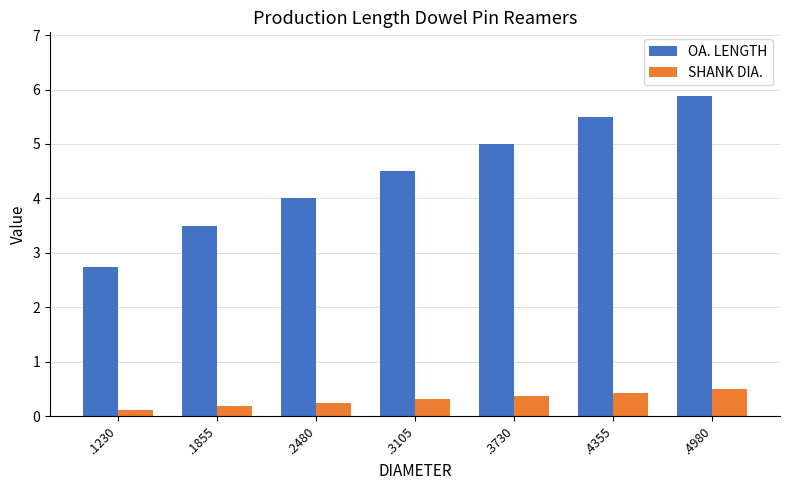

Reading left to right, what are all the values shown in this chart?

OA. LENGTH: .1230=2.8	.1855=3.5	.2480=4.0	.3105=4.5	.3730=5.0	.4355=5.5	.4980=5.9
SHANK DIA.: .1230=0.1	.1855=0.2	.2480=0.2	.3105=0.3	.3730=0.4	.4355=0.4	.4980=0.5